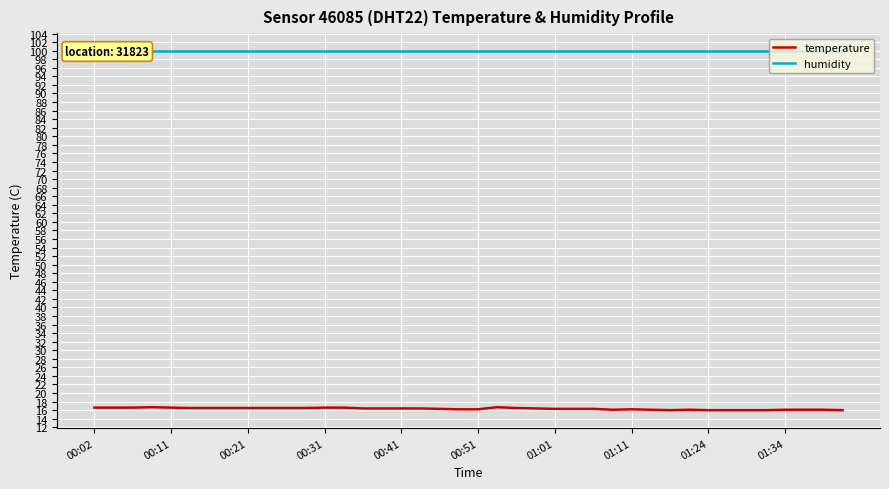

How many lines are shown in the chart?

2